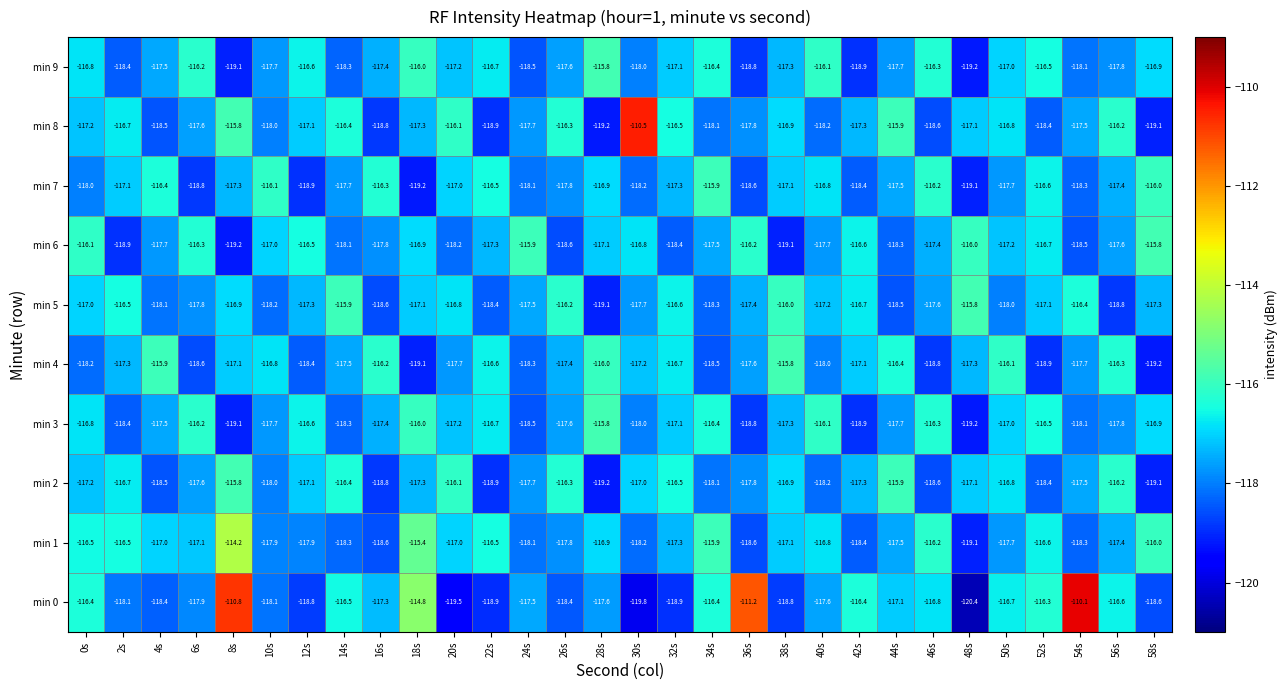

Which series has the widest spread of values?

min 0